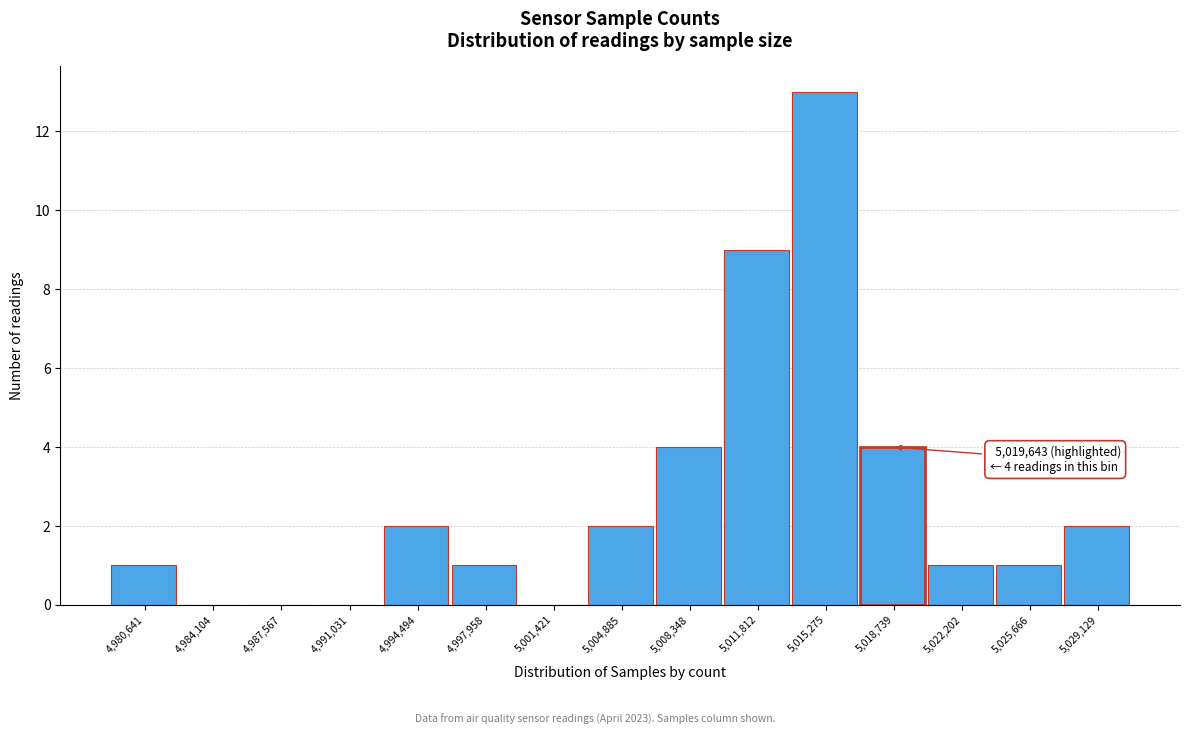

What is the sum of all values?

40